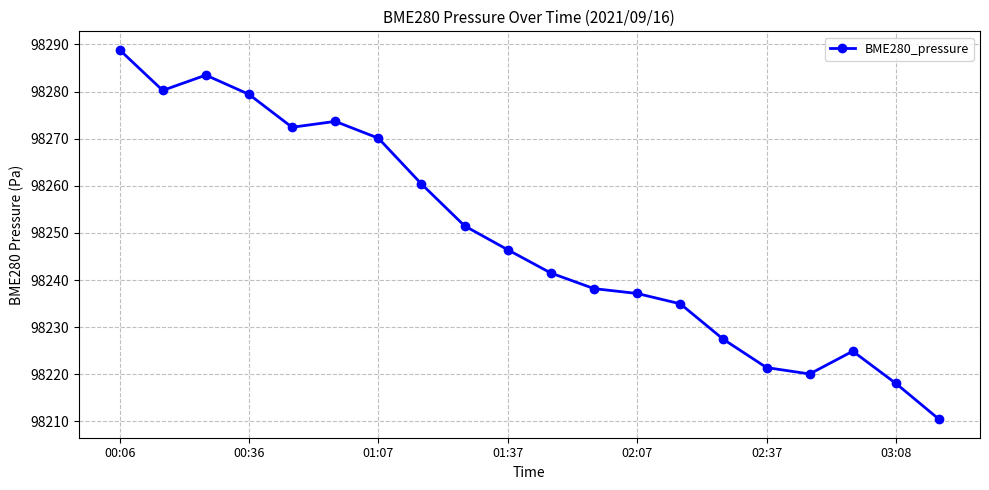

What is the average value?

98249.0